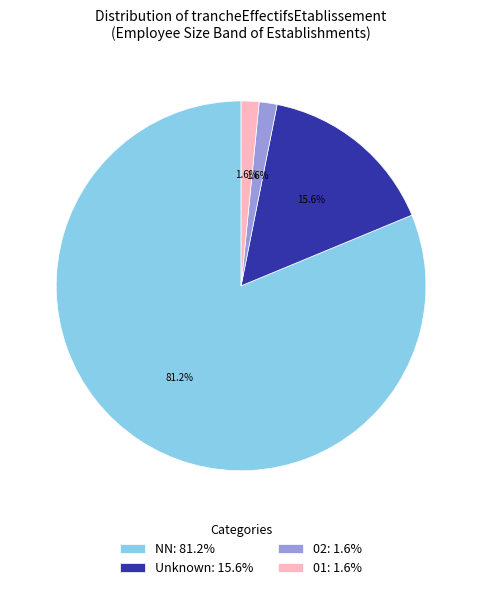

To the nearest percent, what is the difference between the largest and smallest slice percentages?

80%